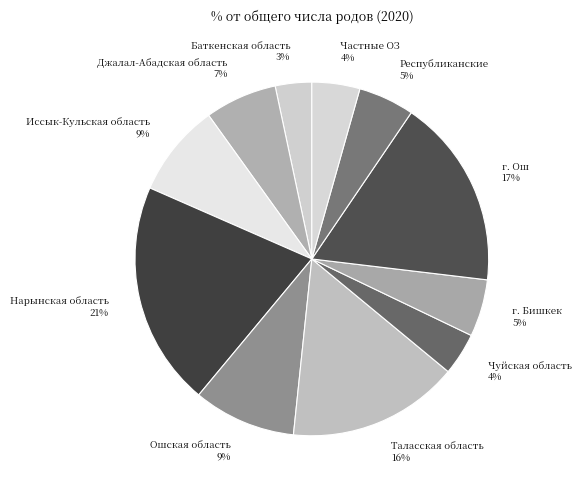

Is there a majority slice in this chart?

No